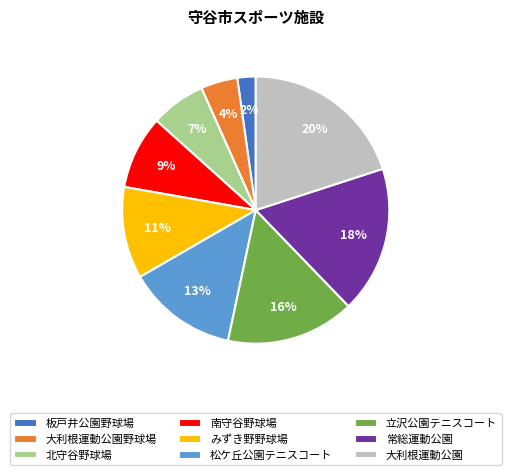

What is the largest slice in the pie chart?

大利根運動公園